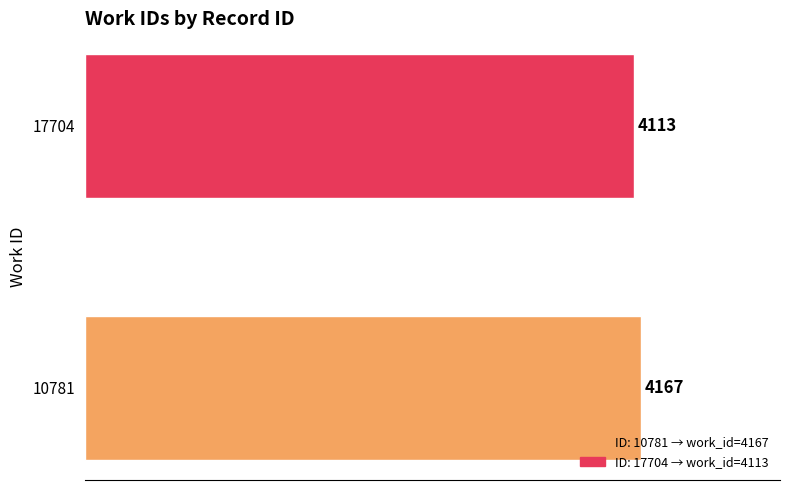

The value at 10781 is 4167. True or false?

True